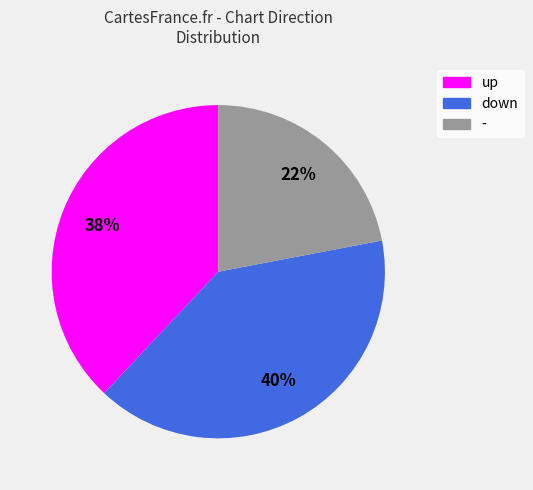

To the nearest percent, what portion does - represent?

22%